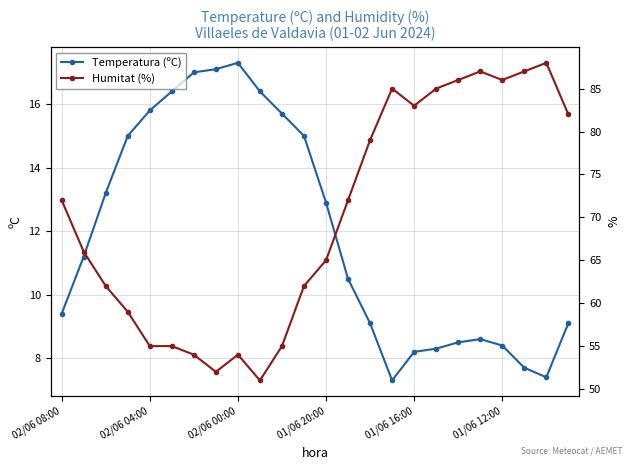

Reading right to left, transcribe all the data shown in this chart.

Temperatura (ºC): 9.1	7.4	7.7	8.4	8.6	8.5	8.3	8.2	7.3	9.1	10.5	12.9	15.0	15.7	16.4	17.3	17.1	17.0	16.4	15.8	15.0	13.2	11.2	9.4
Humitat (%): 82.0	88.0	87.0	86.0	87.0	86.0	85.0	83.0	85.0	79.0	72.0	65.0	62.0	55.0	51.0	54.0	52.0	54.0	55.0	55.0	59.0	62.0	66.0	72.0